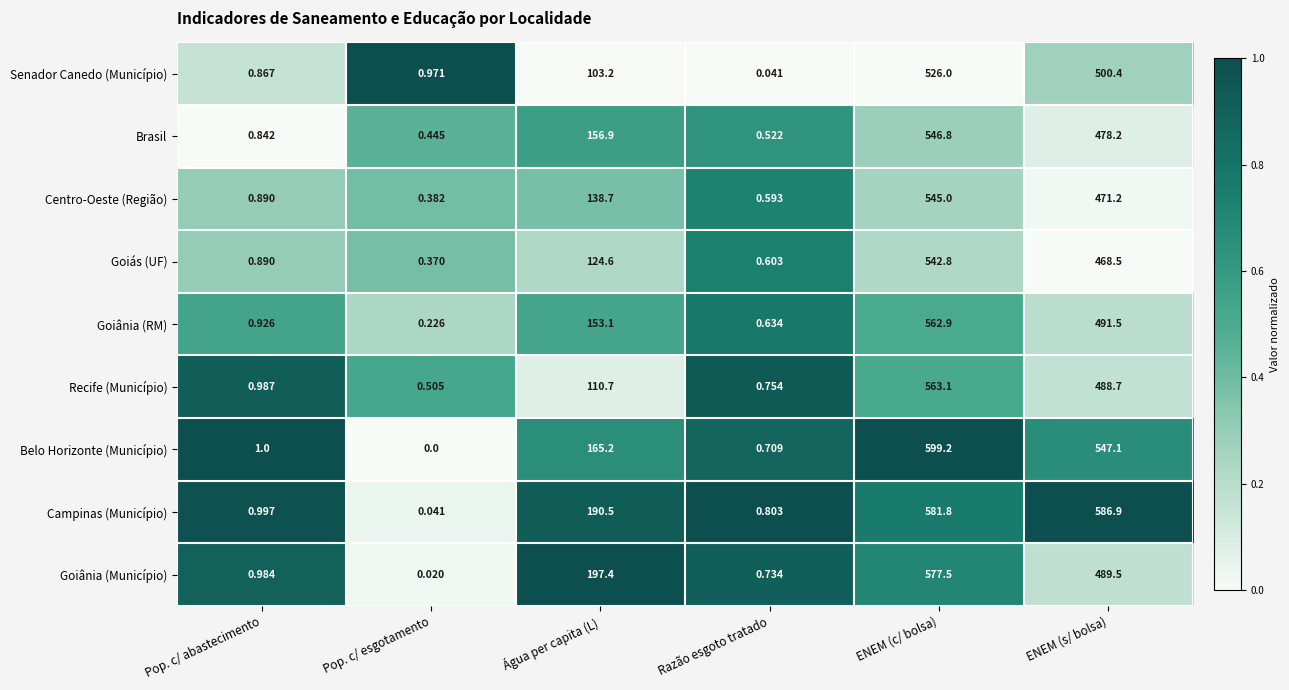

Which series has the largest total across all categories?

Campinas (Município)